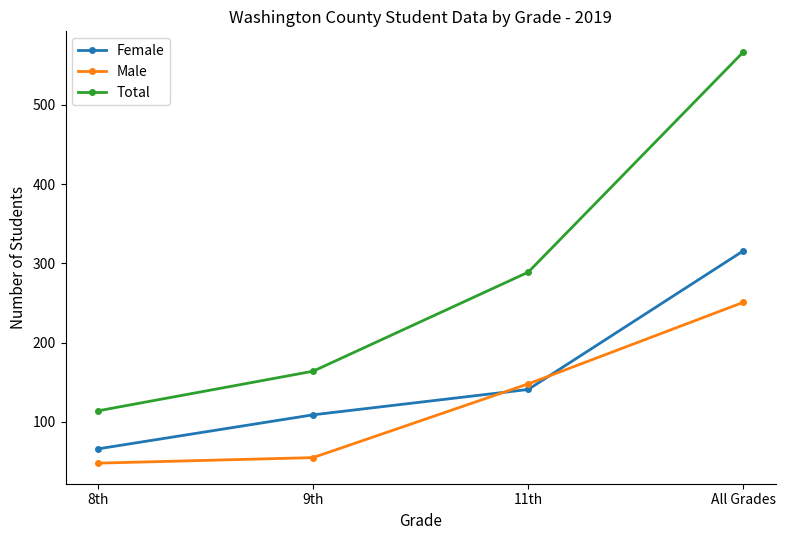

Which series has the largest range (max minus min)?

Total